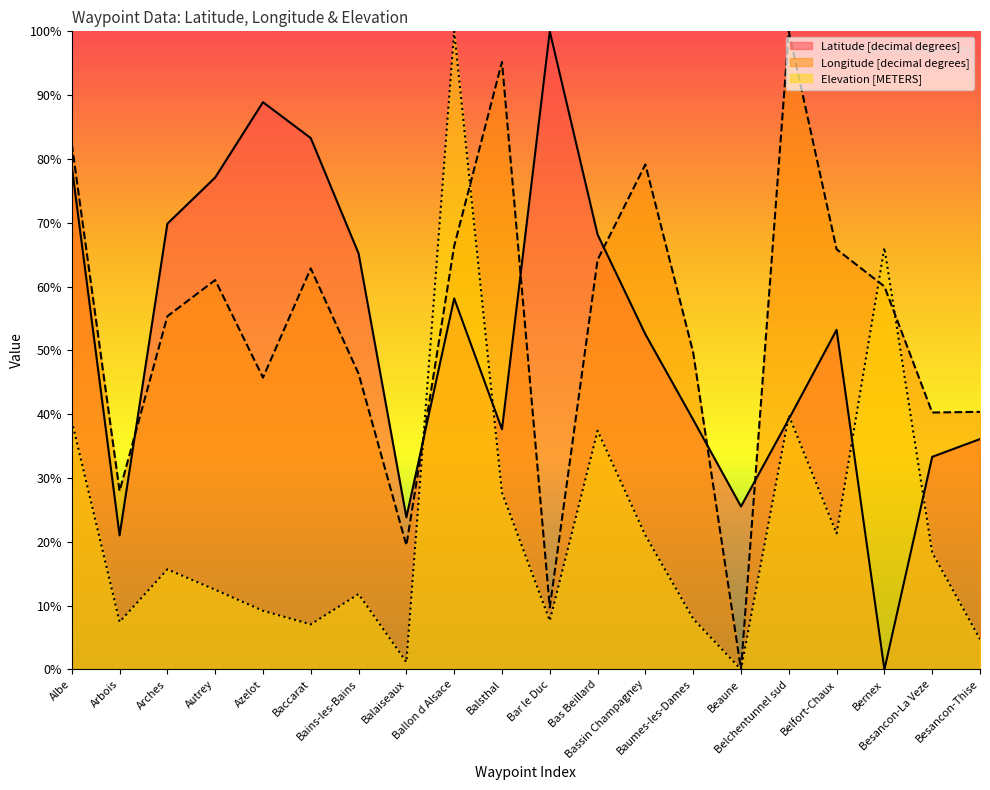

How many values in the Elevation [METERS] series are below 15?

10